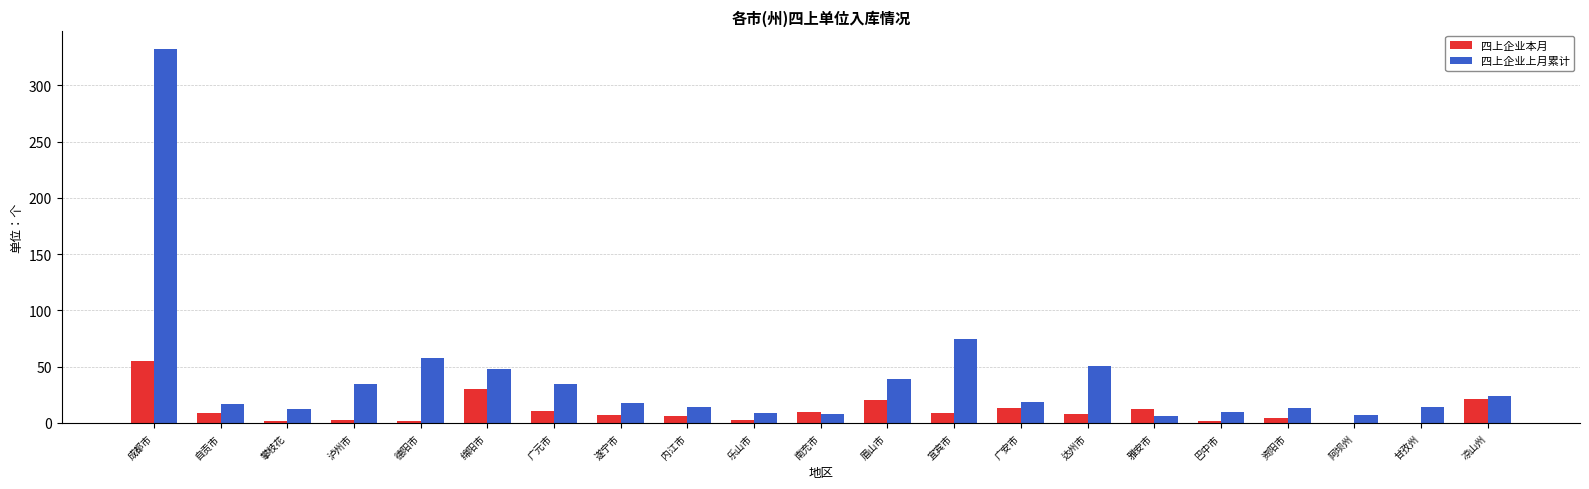

True or false: 四上企业上月累计 has a value of 19 at 广安市.

True